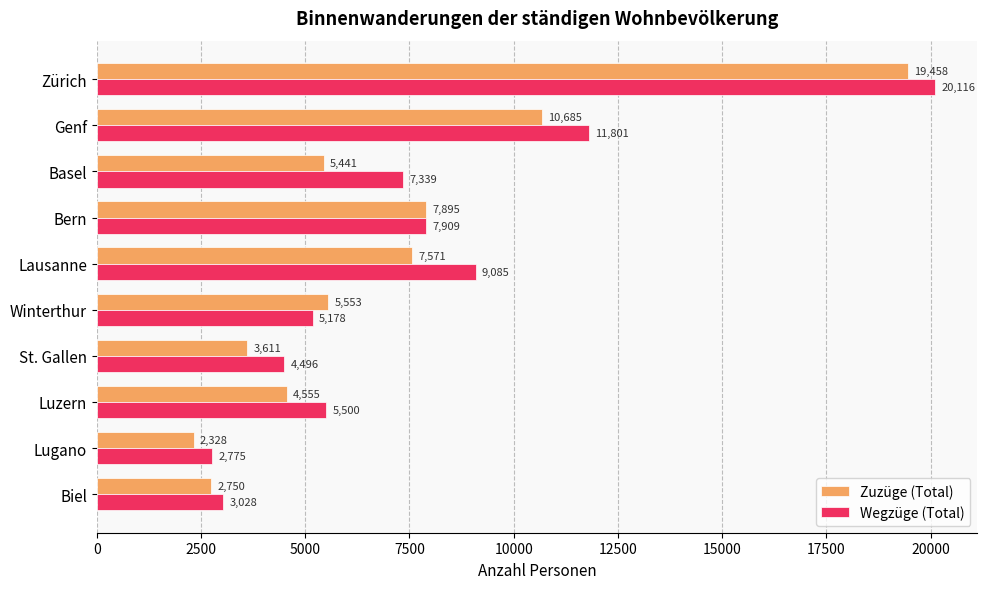

The value of Zuzüge (Total) at Luzern is 4555. True or false?

True